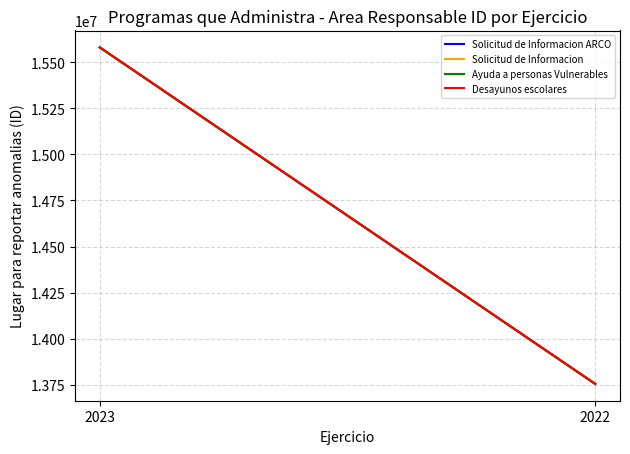

Which series has the largest range (max minus min)?

Solicitud de Informacion ARCO